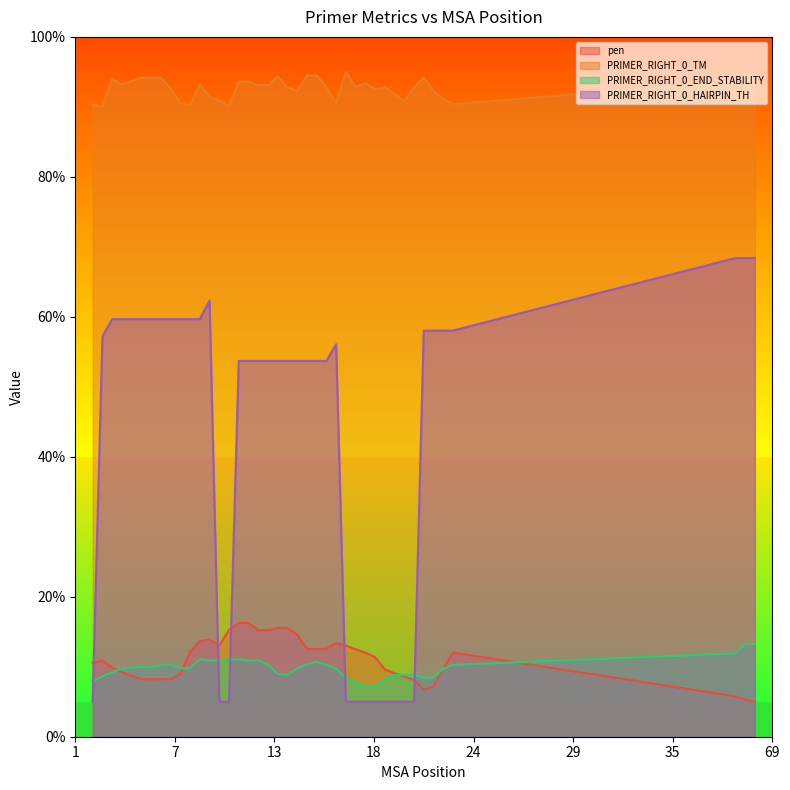

Does the chart display data point markers on the line(s)?

No